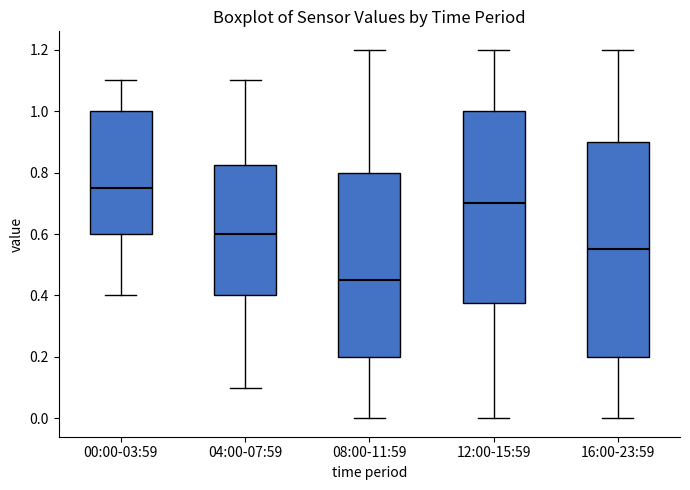

Which box is the tallest, from its lower edge to its upper edge?

16:00-23:59